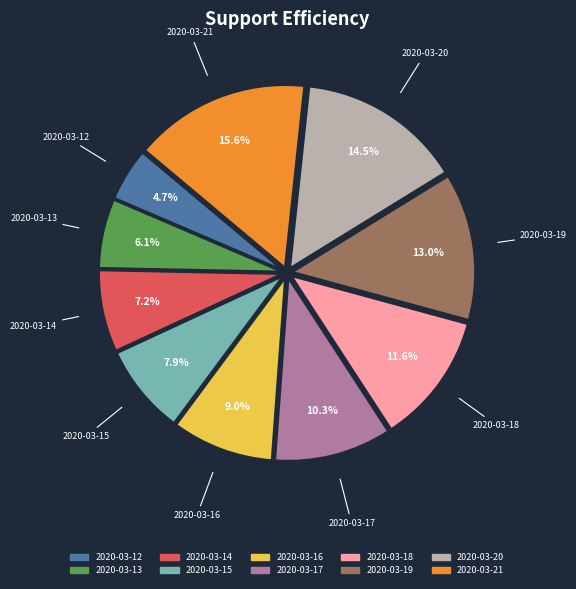

What is the total percentage of 2020-03-12 and 2020-03-19?

17.7%